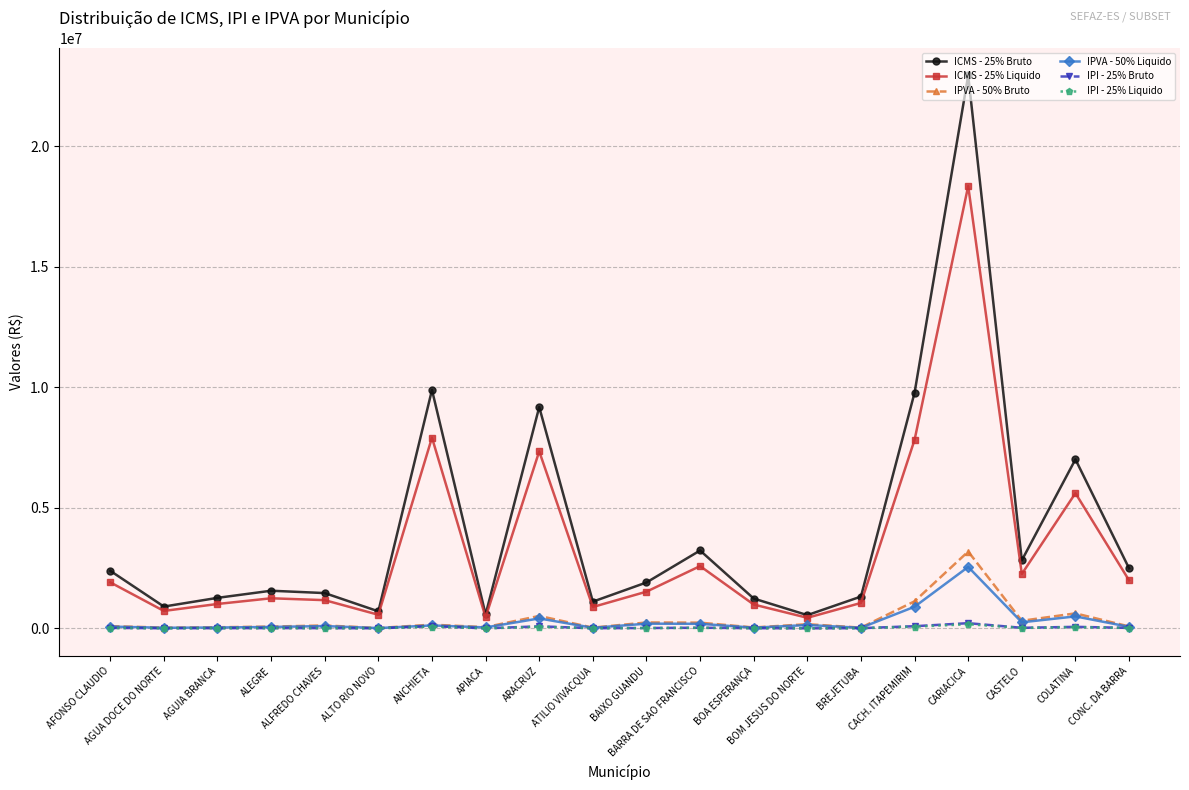

Where is the first local minimum for ICMS - 25% Bruto?

AGUA DOCE DO NORTE